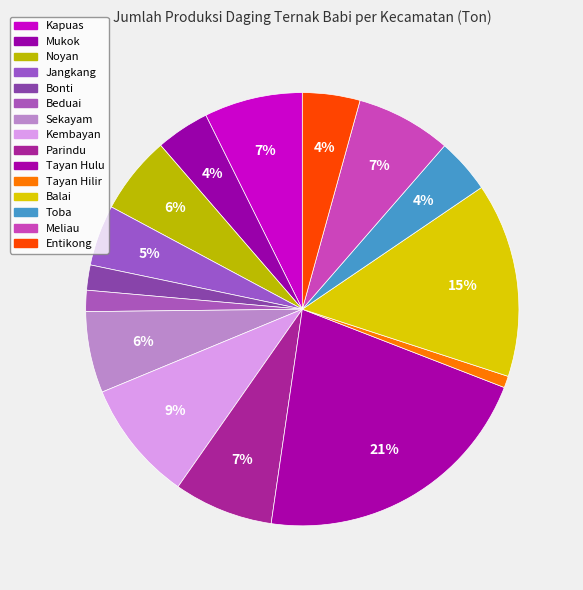

How many slices are in this pie chart?

15